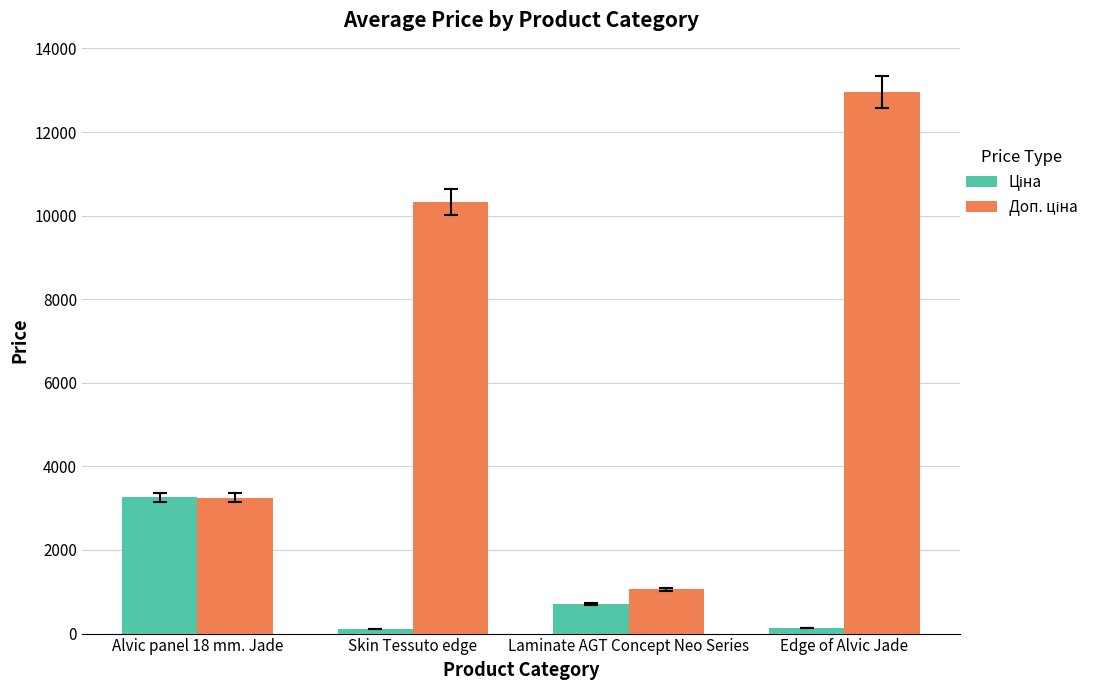

At which category does the chart reach its peak across all series?

Edge of Alvic Jade